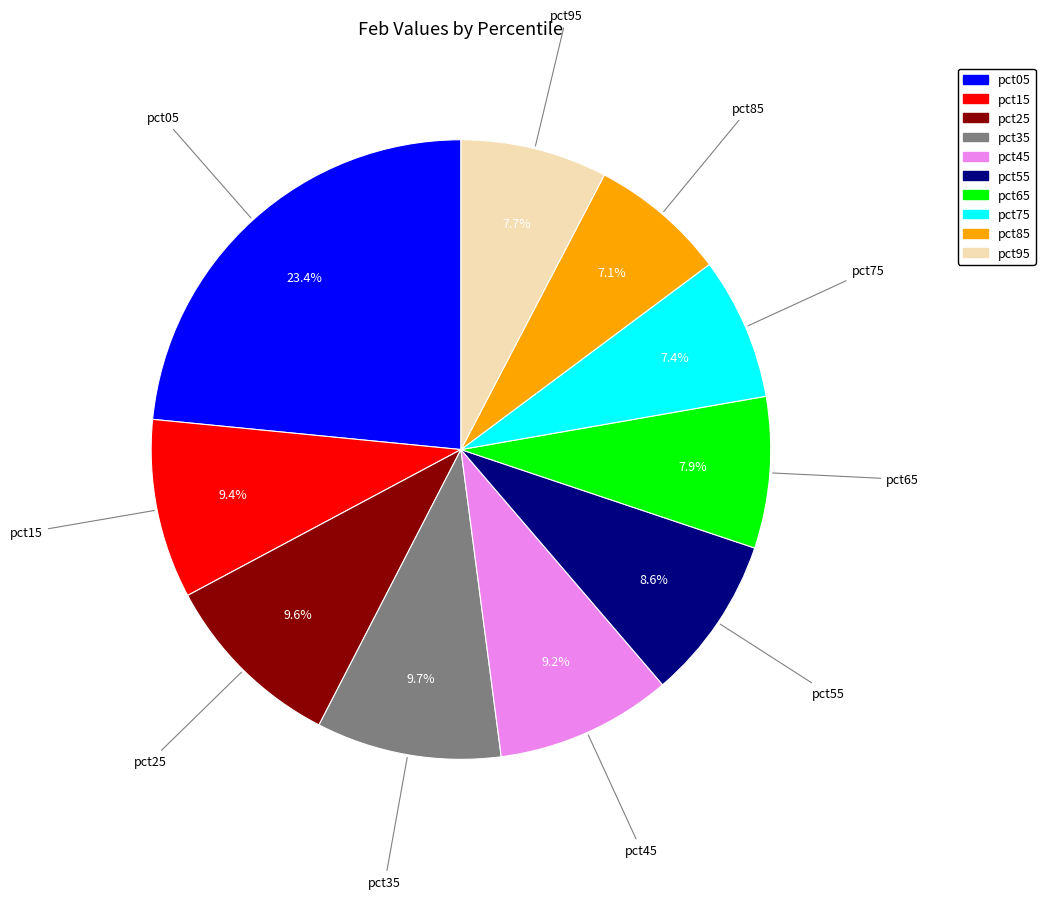

To the nearest percent, what is the difference between the largest and smallest slice percentages?

16%